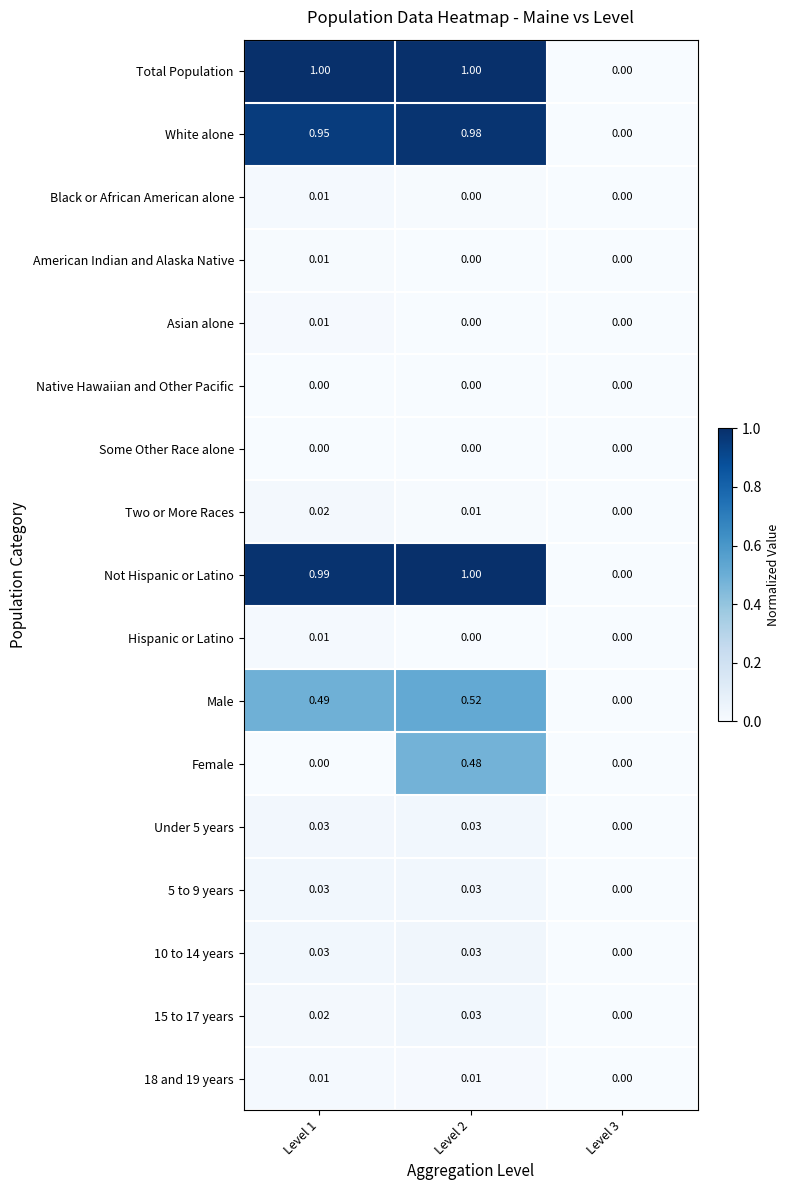

What is the total value across all series at Level 2?

4.1